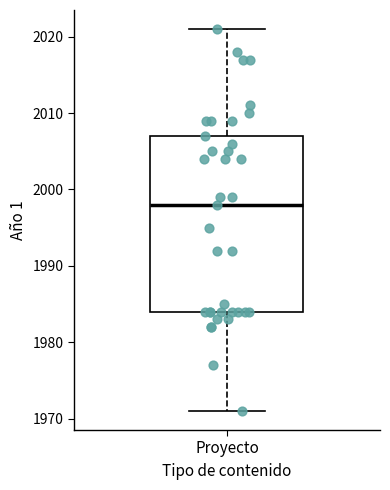

Read this box plot against the y-axis: the position of the median line, the range covered by the box, and the ends of both whiskers. The values are not printed on the chart, so give them approximately, as read against the axis.

median 1998, box 1984 to 2007, whiskers 1971 to 2021